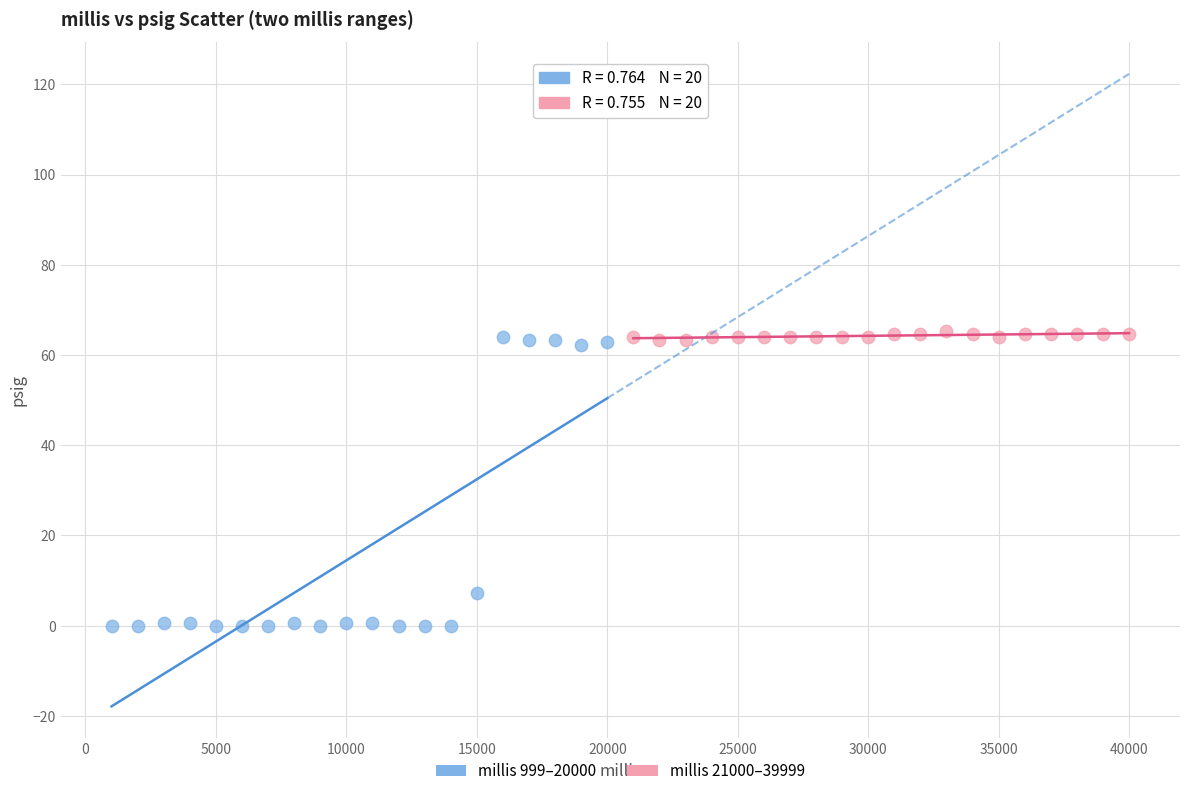

What are all the series names shown in the legend?

millis 999–20000, millis 21000–39999